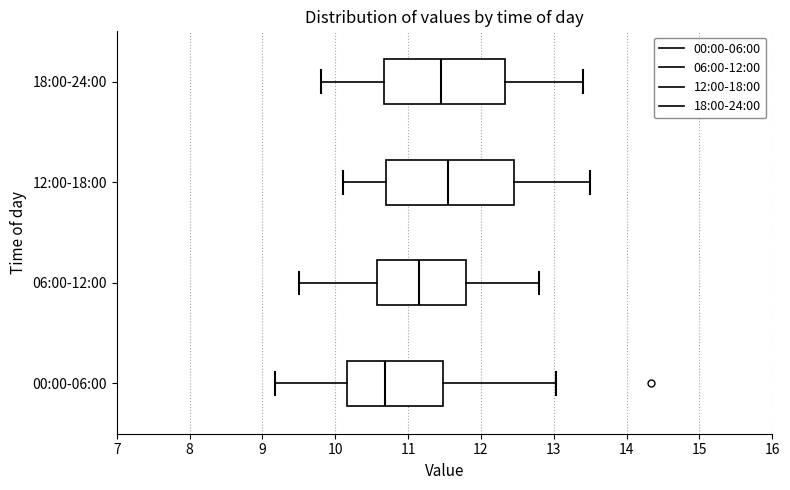

Which box's median line is the furthest to the right?

12:00-18:00